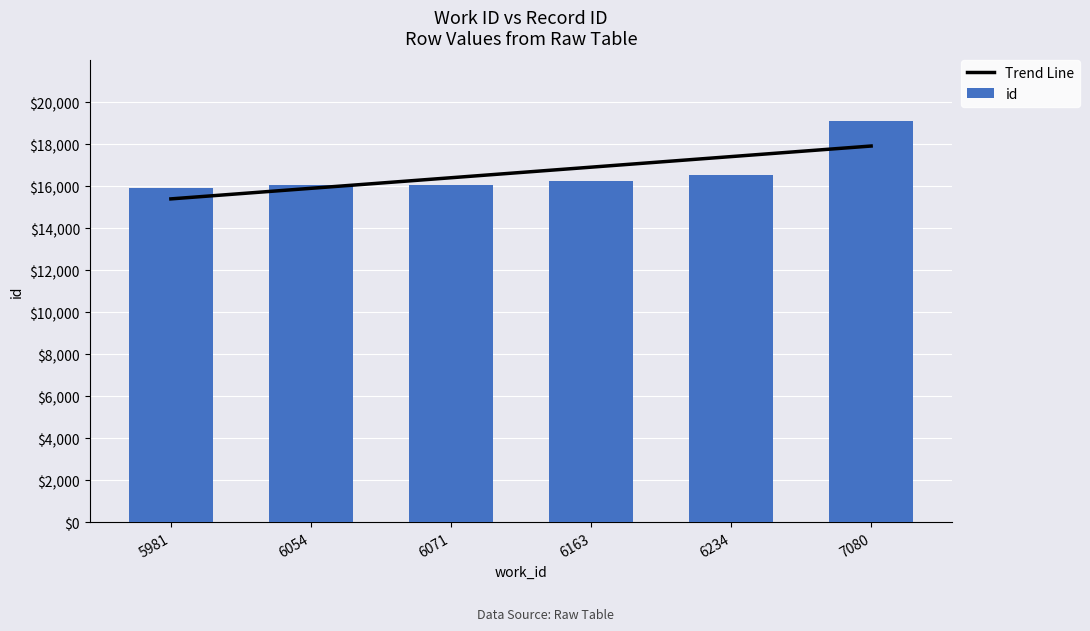

What is the value of the 1st bar from the left?

15920